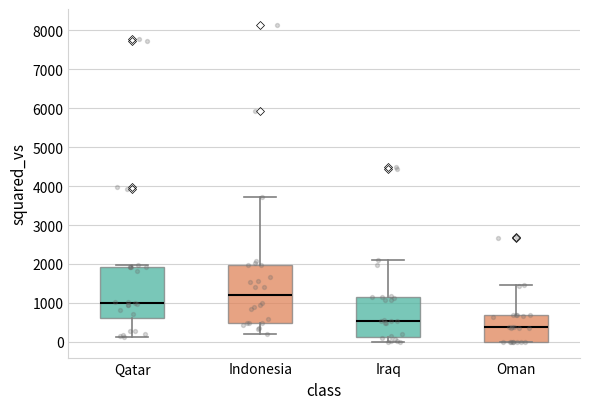

Comparing the boxes themselves (not the whiskers), which one is the tallest?

Indonesia